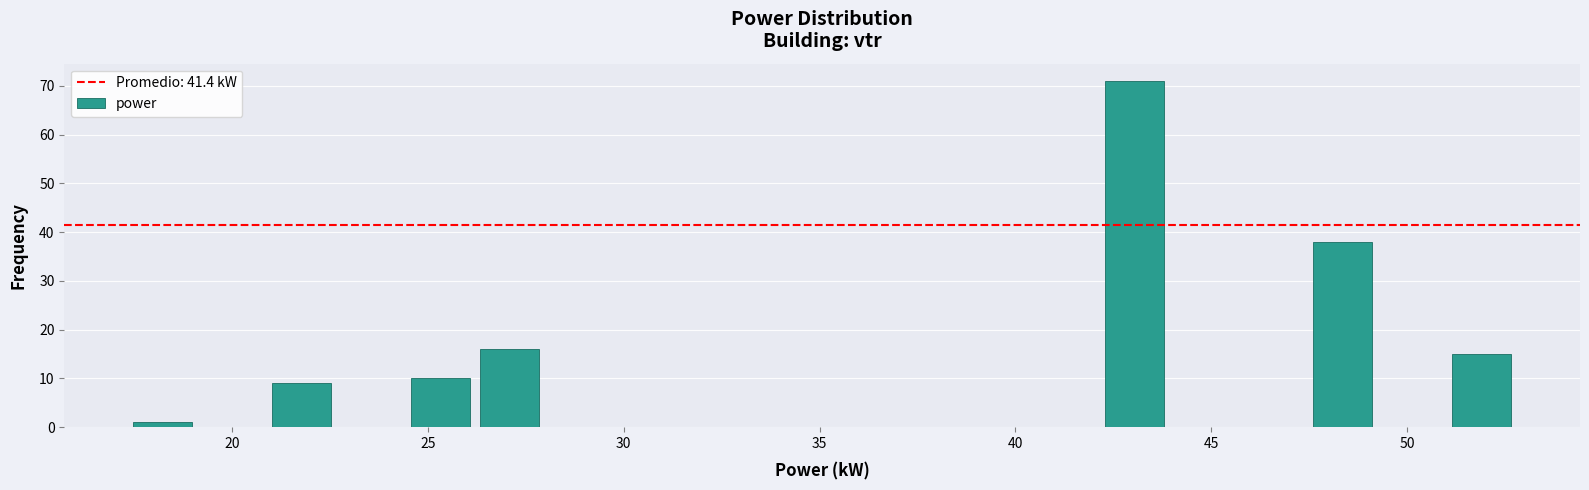

Read against the x-axis, roughly where is the centre of the tallest bar?

43.0